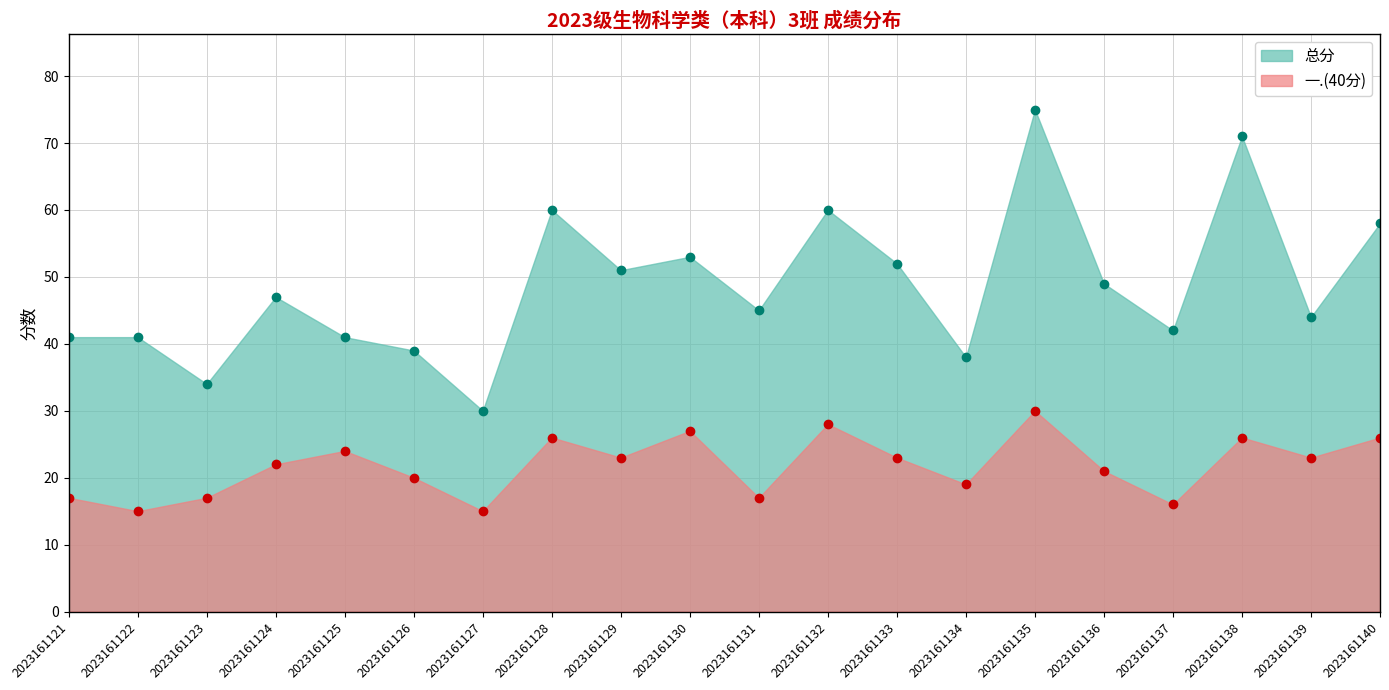

Reading left to right, what are all the values shown in this chart?

总分: 2023161121=41	2023161122=41	2023161123=34	2023161124=47	2023161125=41	2023161126=39	2023161127=30	2023161128=60	2023161129=51	2023161130=53	2023161131=45	2023161132=60	2023161133=52	2023161134=38	2023161135=75	2023161136=49	2023161137=42	2023161138=71	2023161139=44	2023161140=58
一.(40分): 2023161121=17	2023161122=15	2023161123=17	2023161124=22	2023161125=24	2023161126=20	2023161127=15	2023161128=26	2023161129=23	2023161130=27	2023161131=17	2023161132=28	2023161133=23	2023161134=19	2023161135=30	2023161136=21	2023161137=16	2023161138=26	2023161139=23	2023161140=26